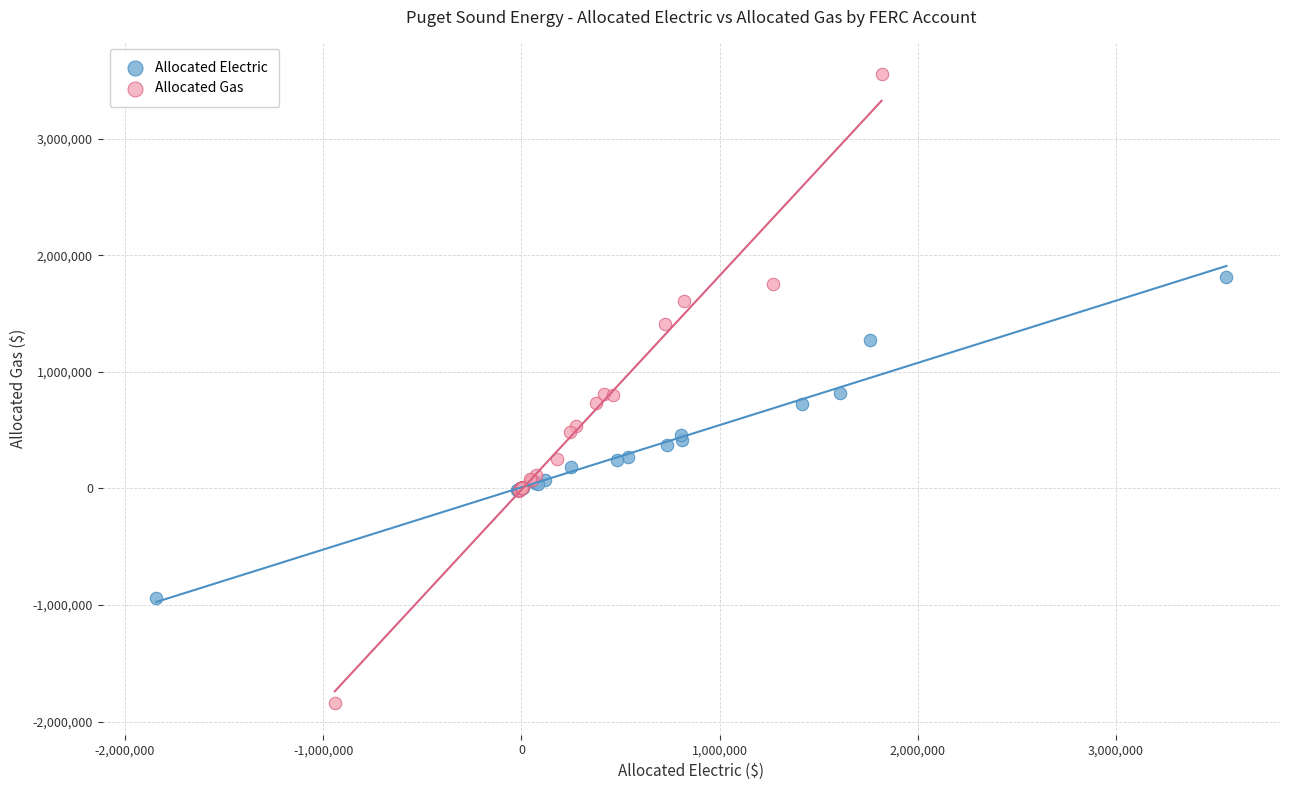

What are all the series names shown in the legend?

Allocated Electric, Allocated Gas